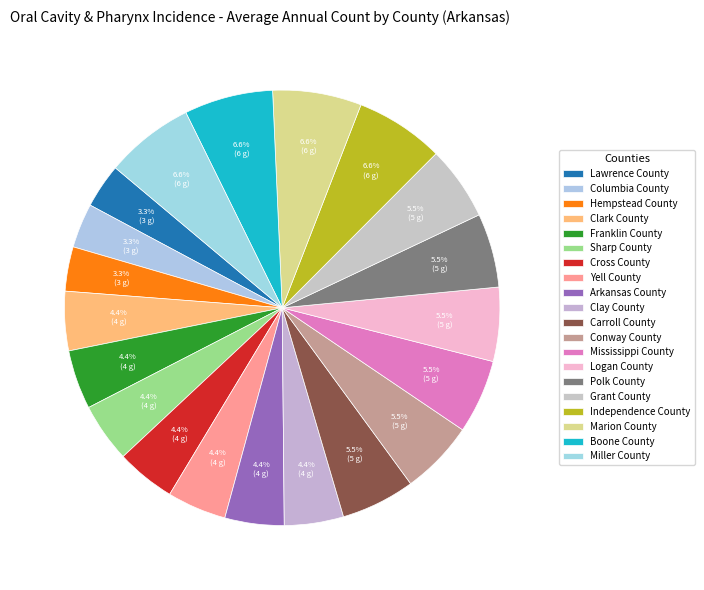

Count the number of slices in the pie.

20